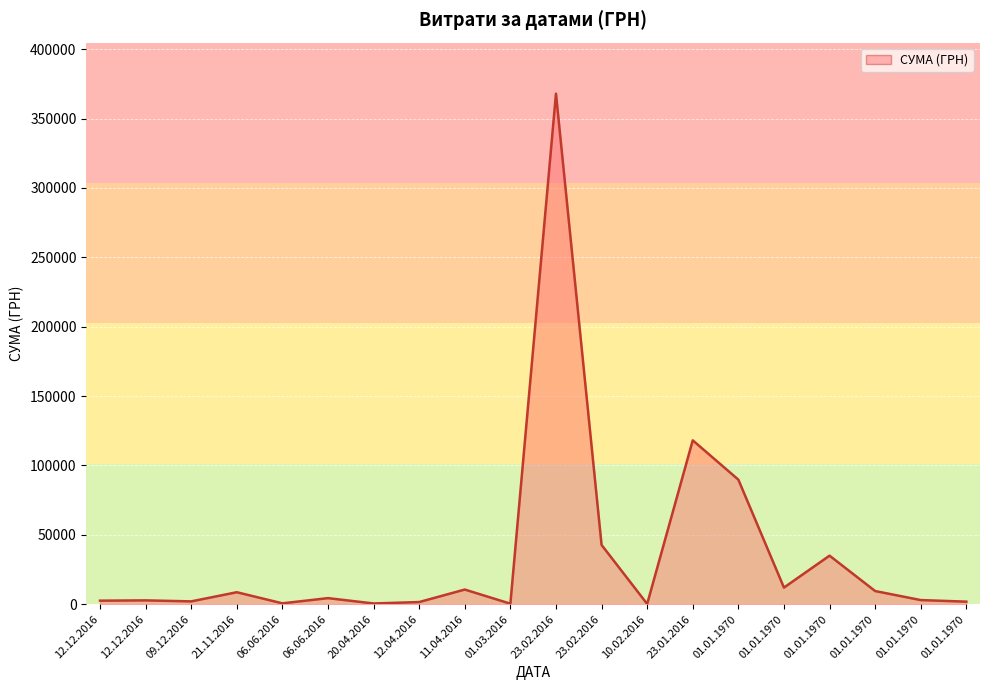

Rank the categories by value from highest to lowest.

23.02.2016, 23.01.2016, 01.01.1970, 23.02.2016, 01.01.1970, 01.01.1970, 11.04.2016, 01.01.1970, 21.11.2016, 06.06.2016, 01.01.1970, 12.12.2016, 12.12.2016, 09.12.2016, 01.01.1970, 12.04.2016, 06.06.2016, 20.04.2016, 01.03.2016, 10.02.2016